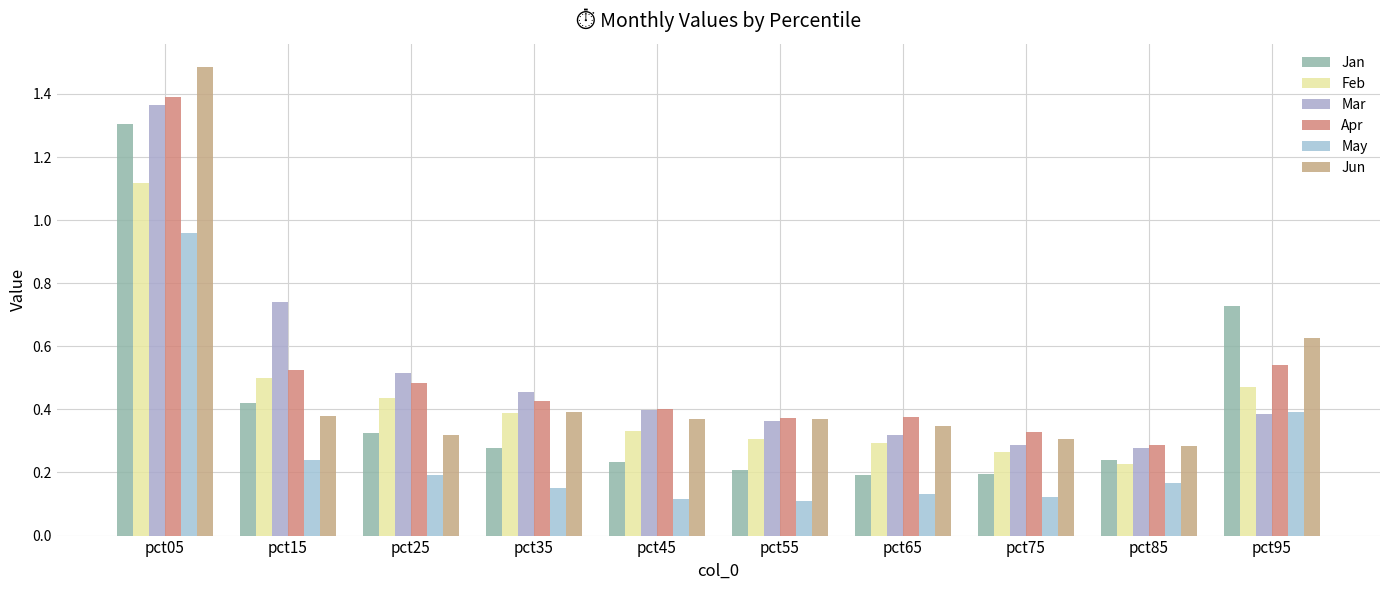

How many bars are there in each group?

6